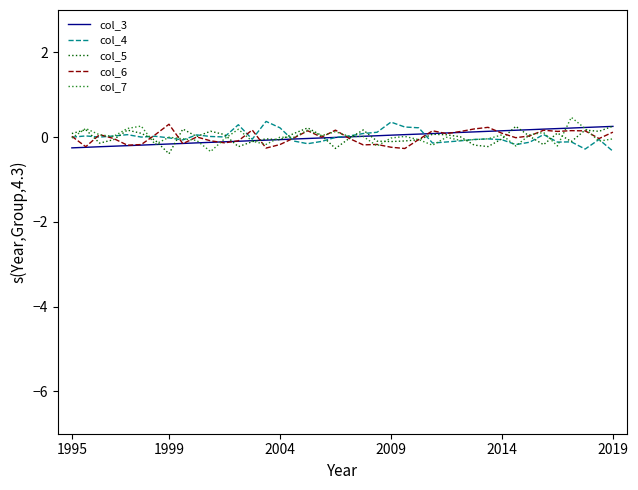

In col_5, how many points are higher than both neighbors (excluding endpoints)?

11